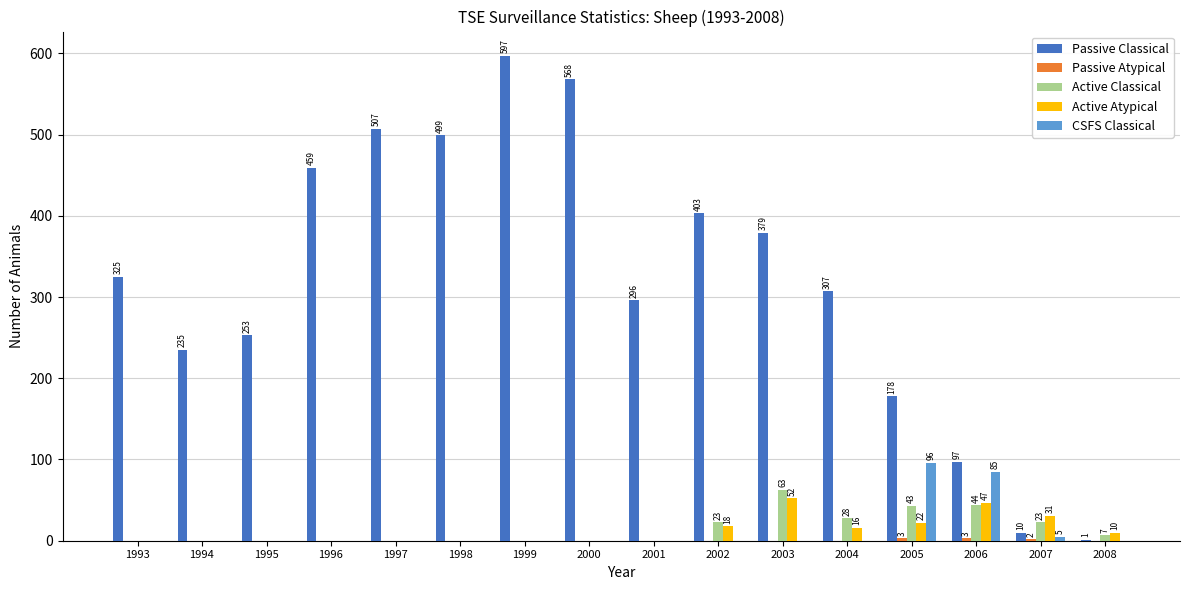

Are the bars grouped side by side (vs. stacked)?

Yes